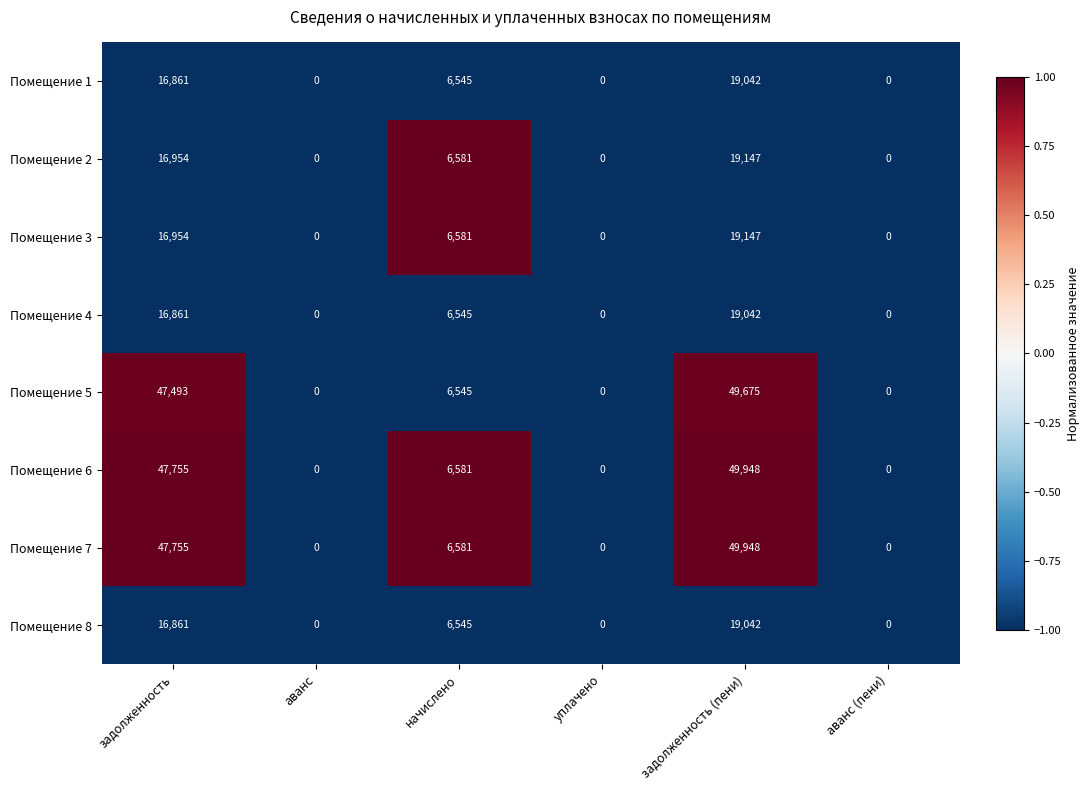

At which category is the sum across all series the highest?

задолженность (пени)